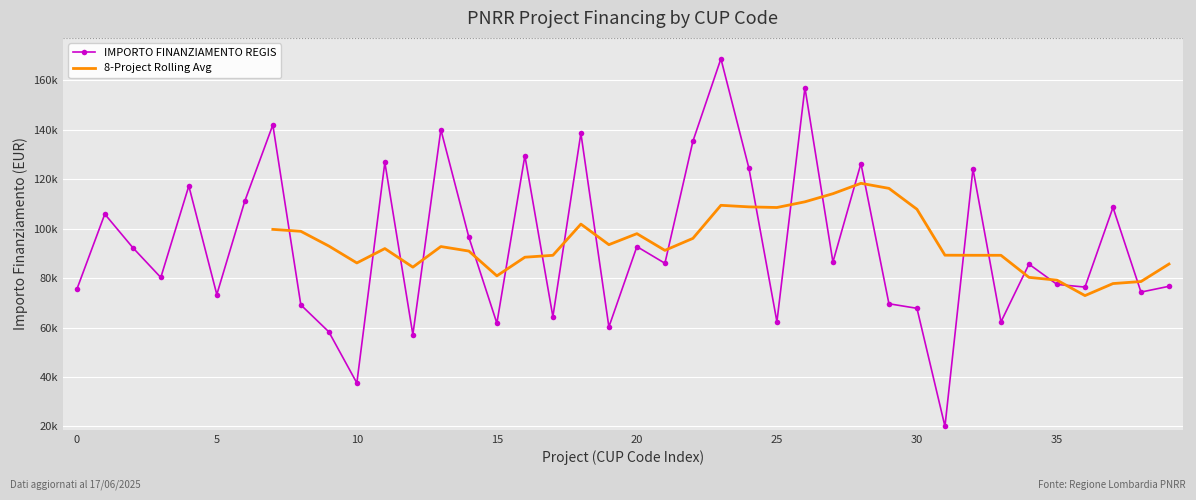

What is the difference between the maximum and minimum values?

148725.9